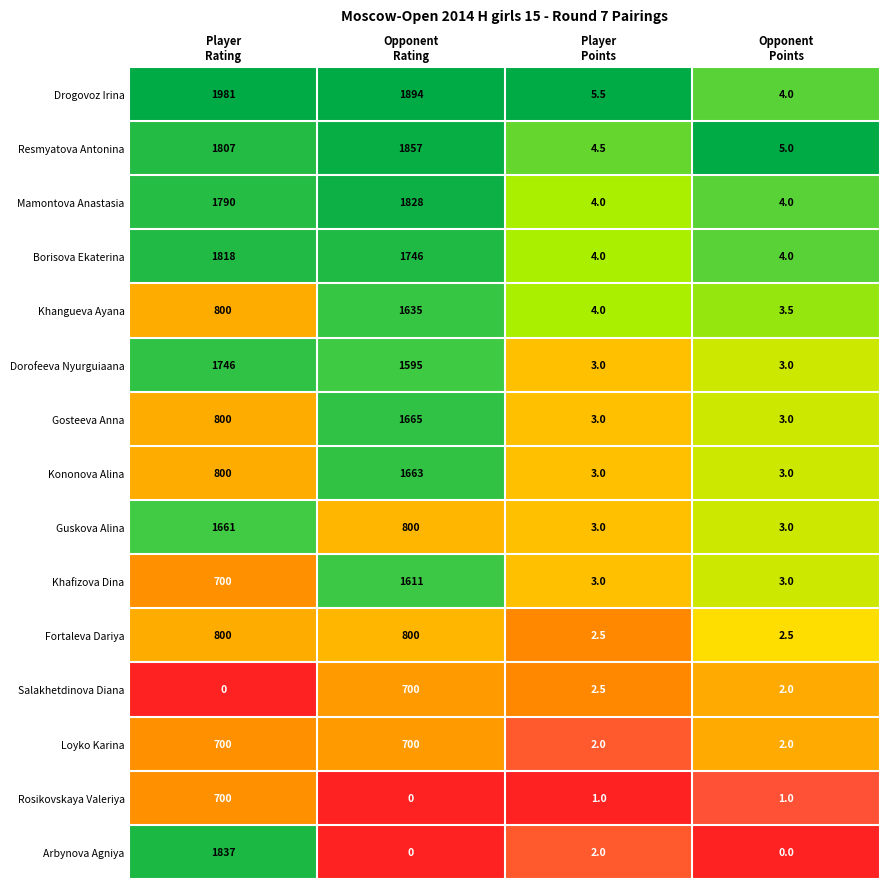

What is the maximum value for Loyko Karina?

700.0